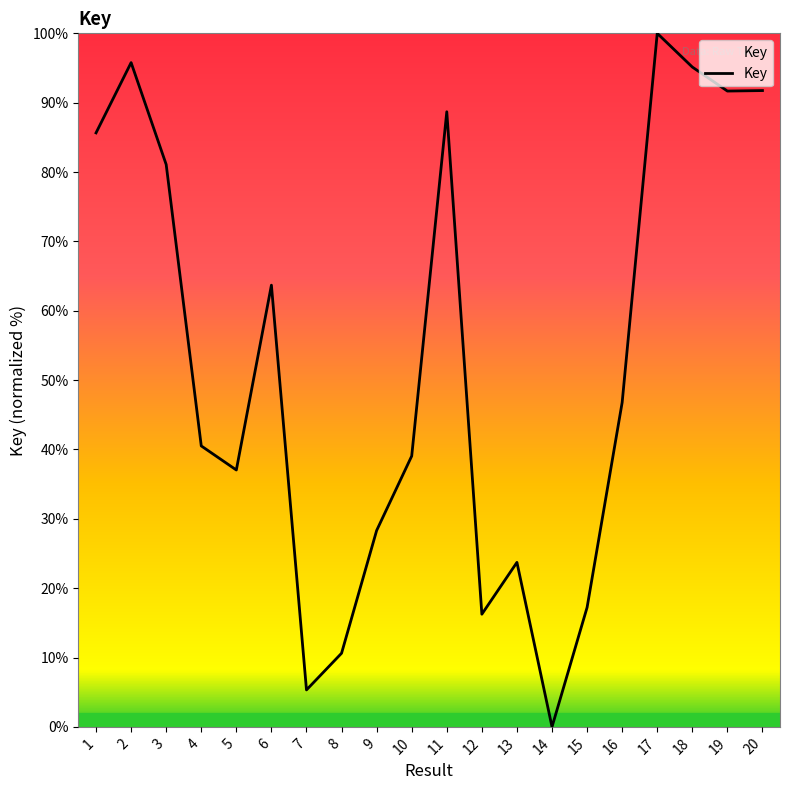

What is the change in value from 8 to 14?

-10.6